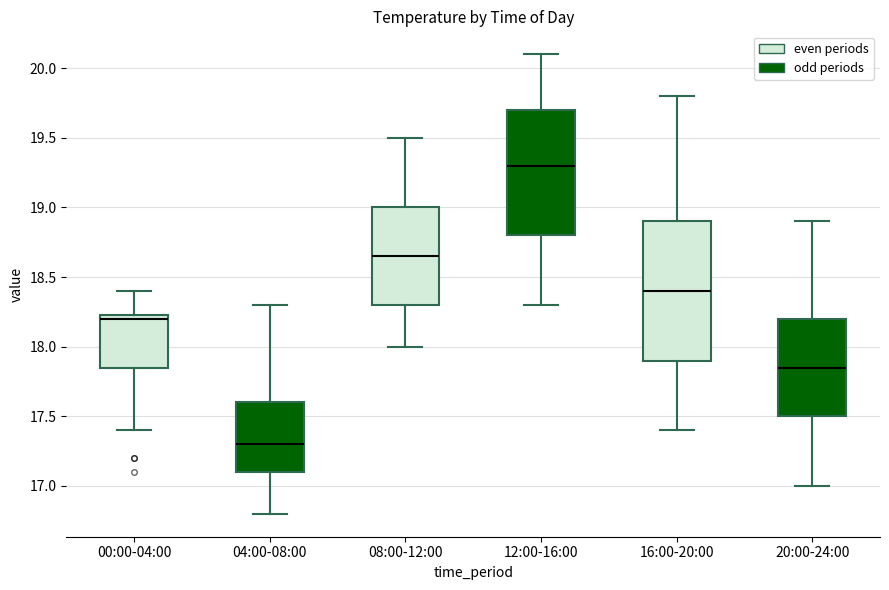

Where is the lower edge of the box for 04:00-08:00 on the y-axis? The values are not printed on the chart, so give them approximately, as read against the axis.

17.10